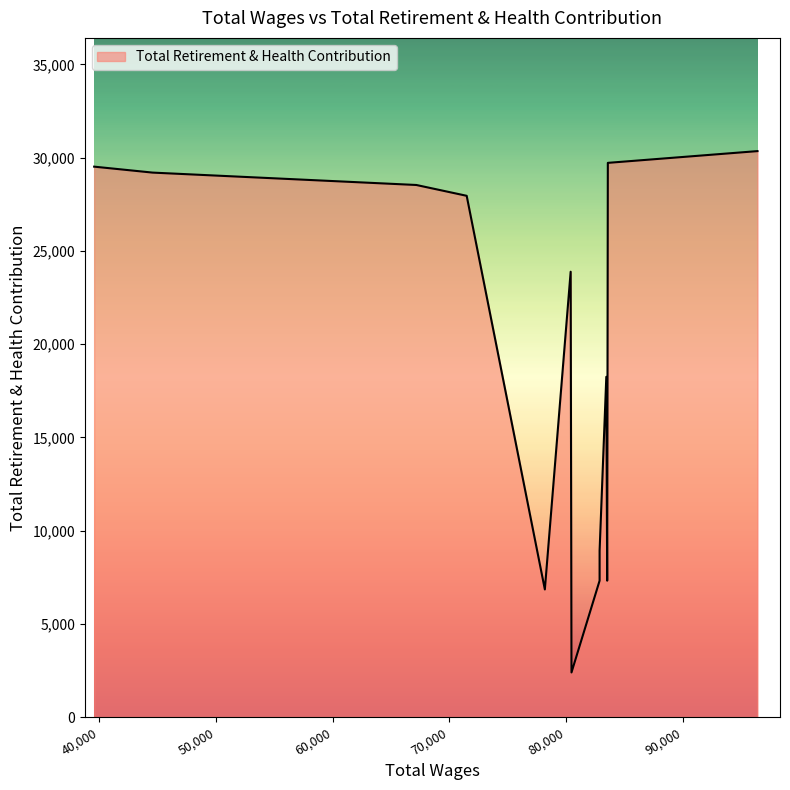

What is the average value?

19246